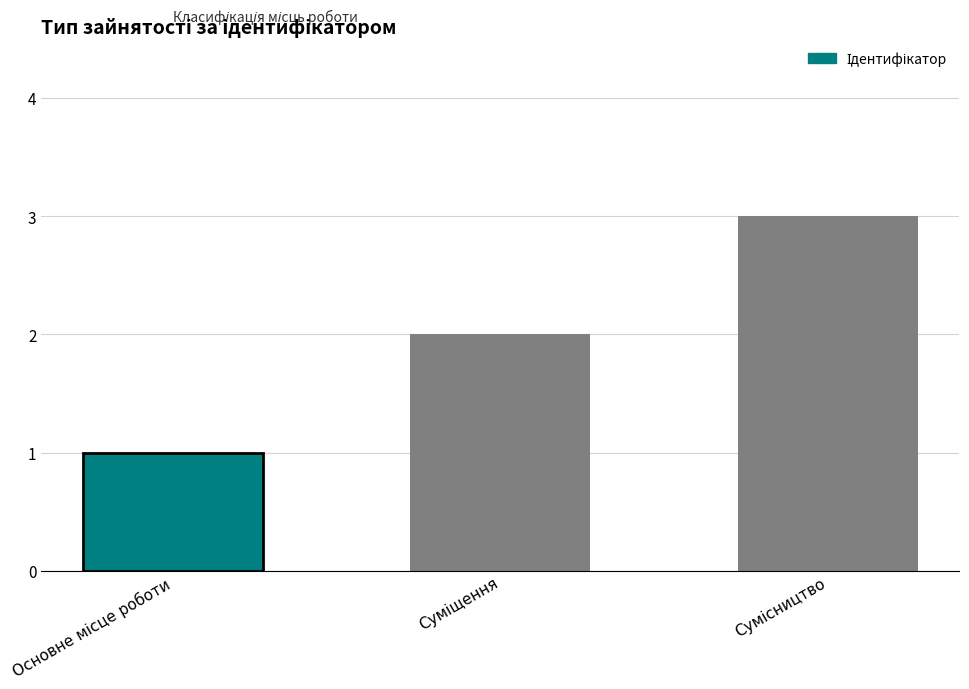

What is the sum of all values?

6